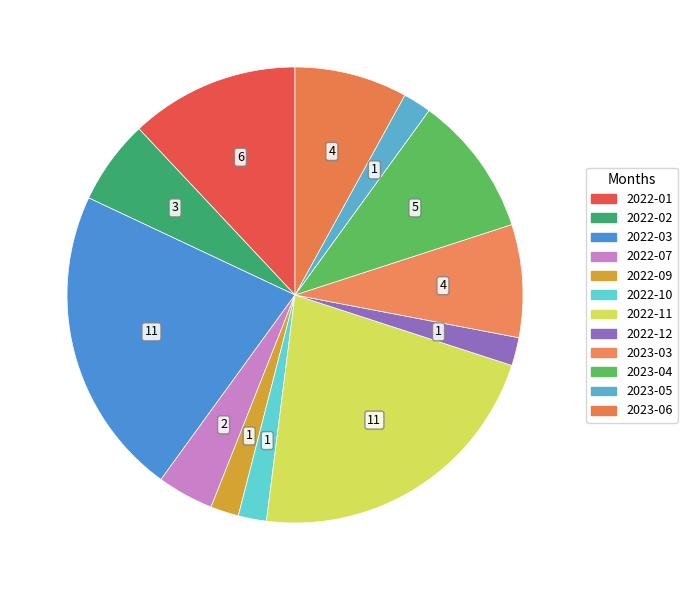

Count the number of slices in the pie.

12